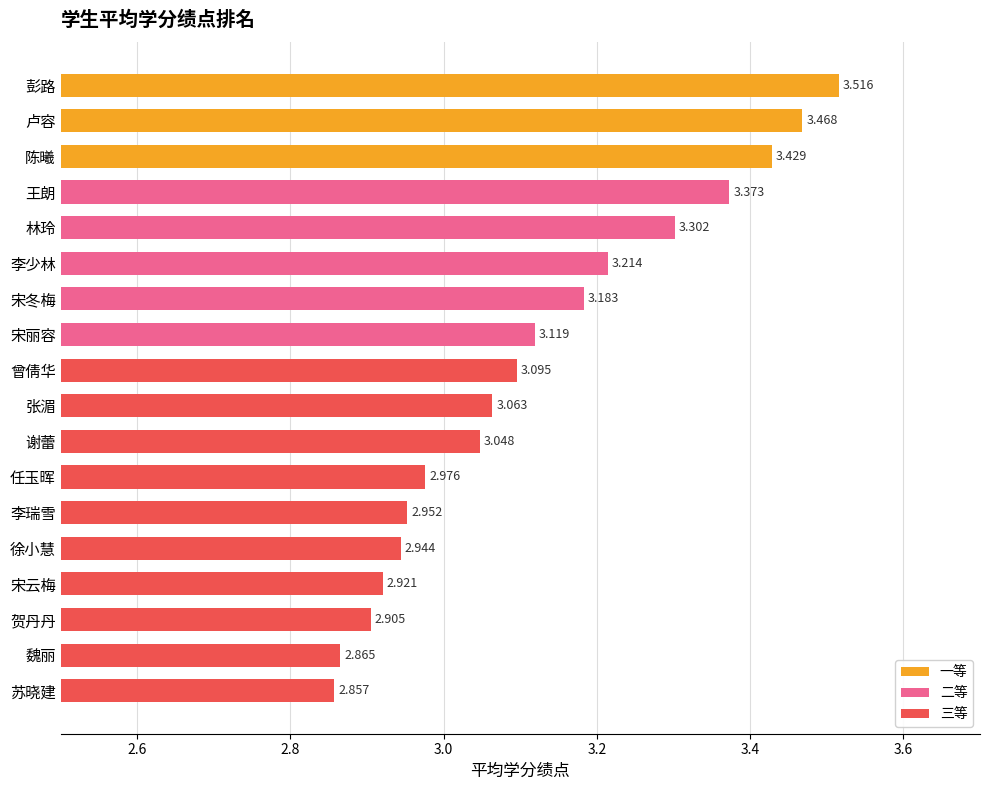

What is the label of the 6th bar from the top?

李少林